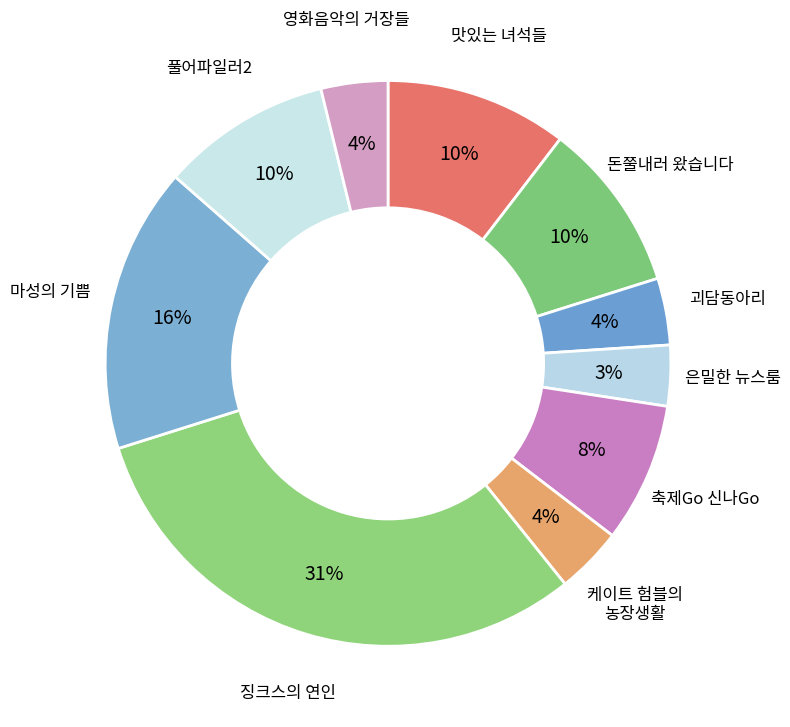

To the nearest percent, what is the average slice percentage?

10%